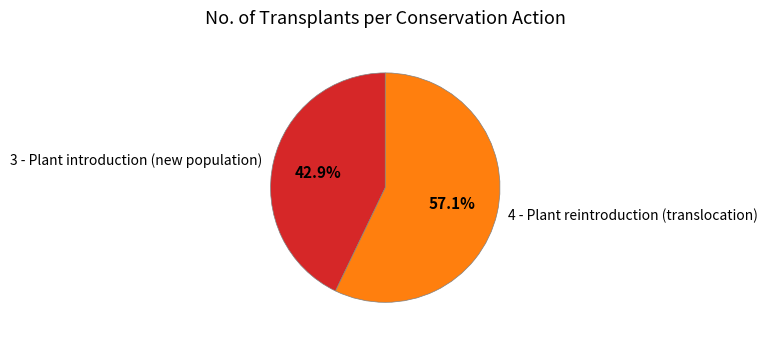

To the nearest percent, what is the average slice percentage?

50%